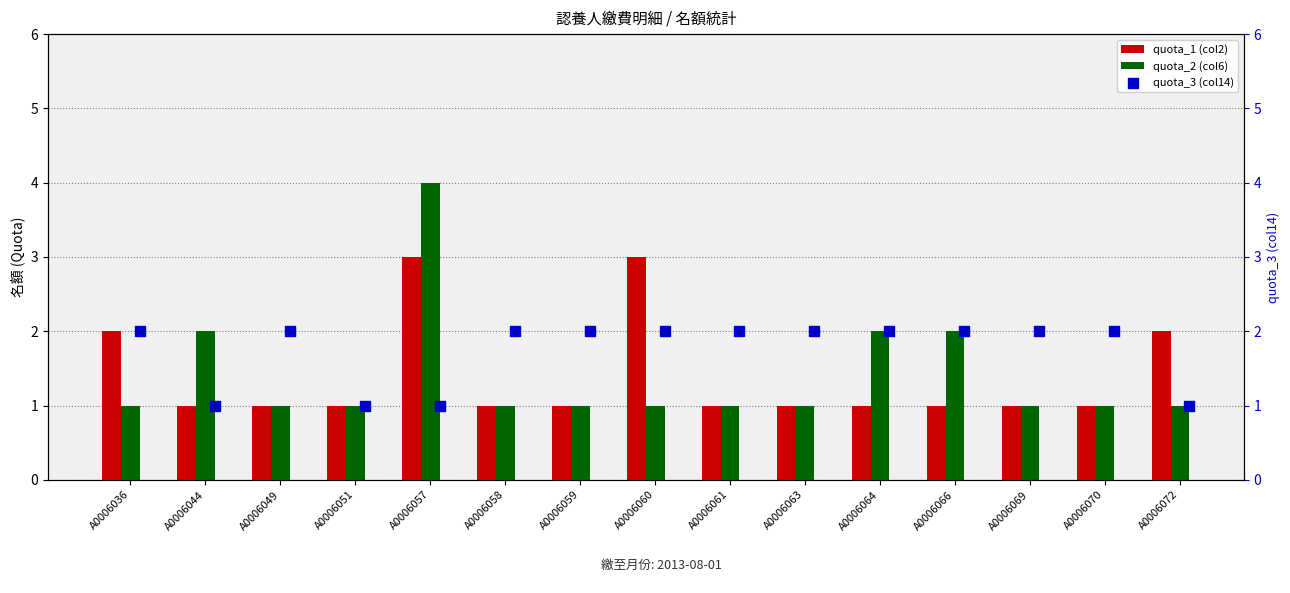

The quota_1 (col2) series shows 1 at A0006064. True or false?

True